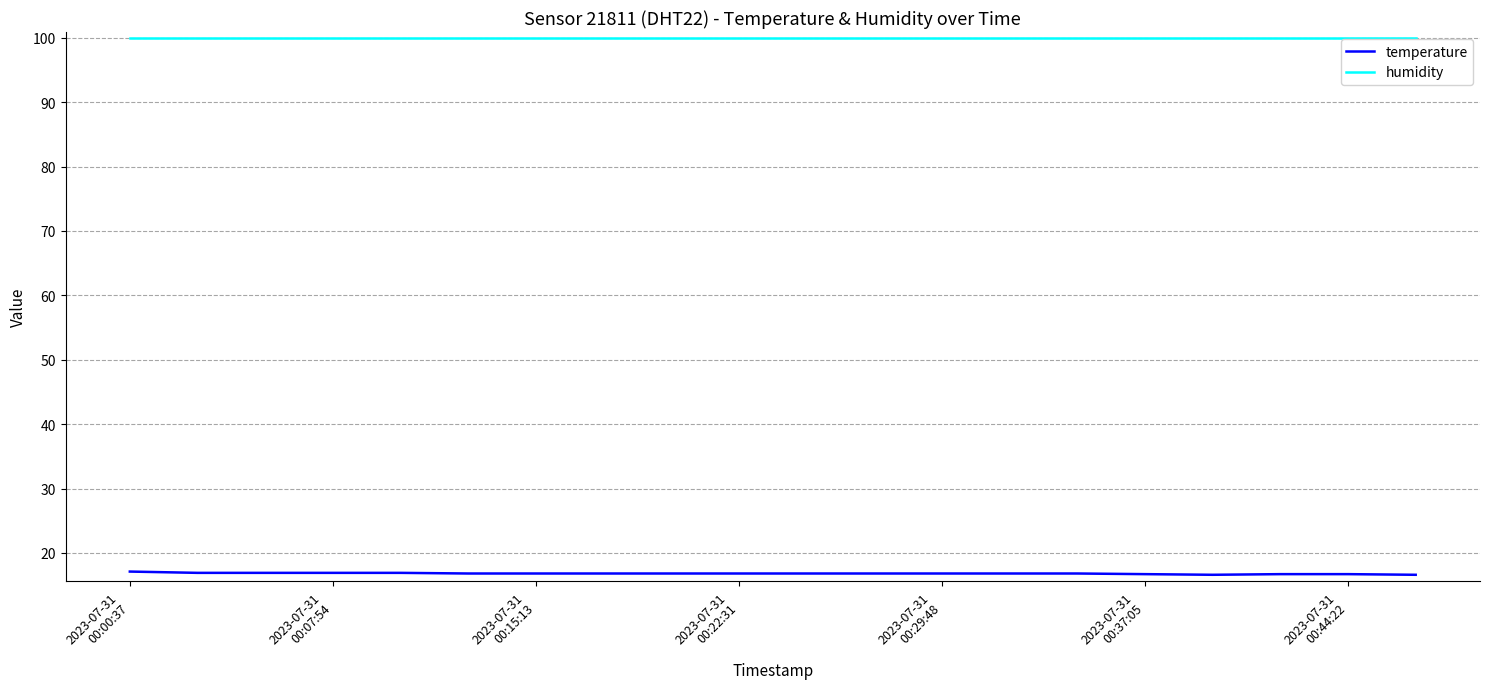

True or false: humidity and temperature intersect in this chart.

False